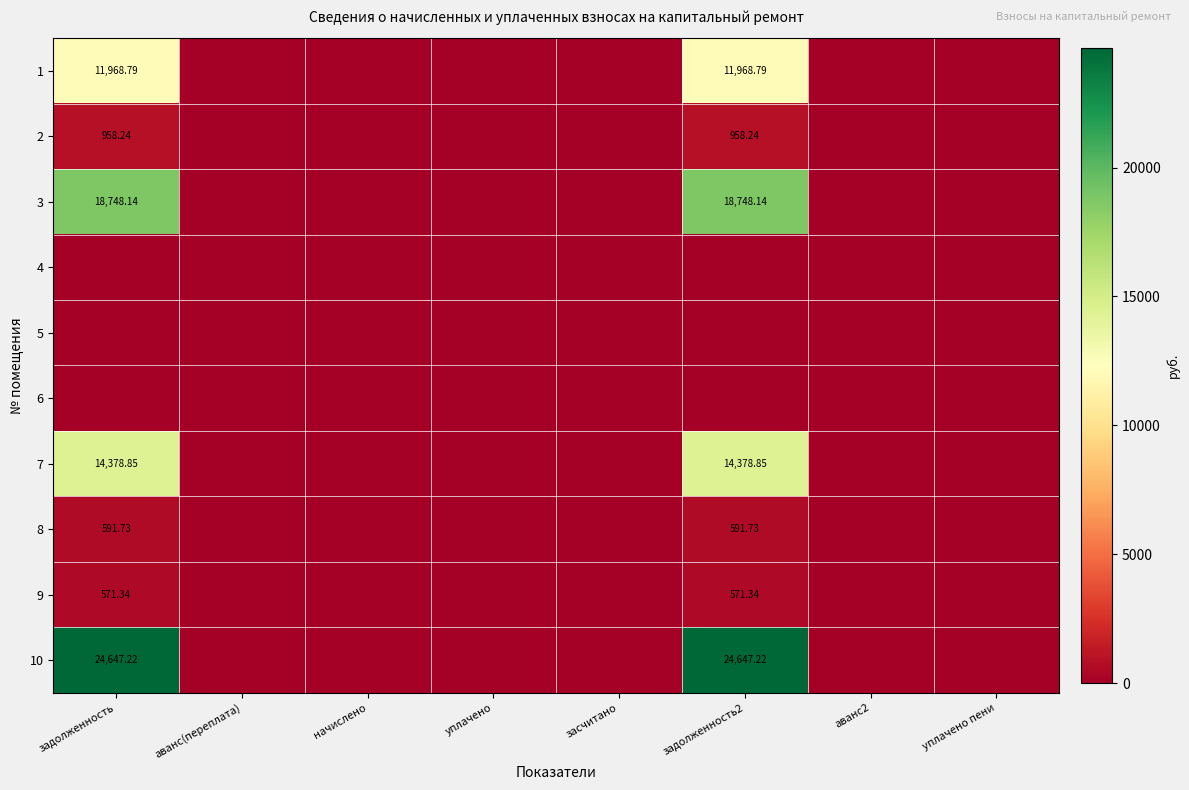

Count the number of categories in the chart.

8